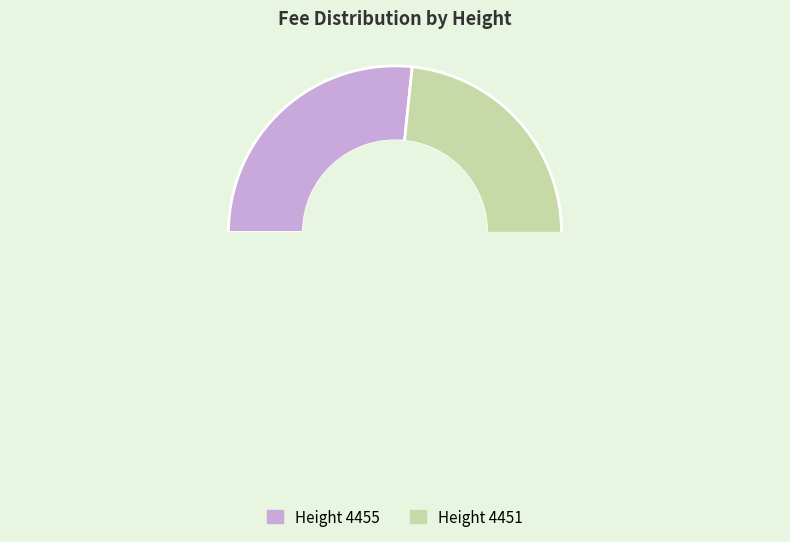

Count the number of slices in the pie.

2